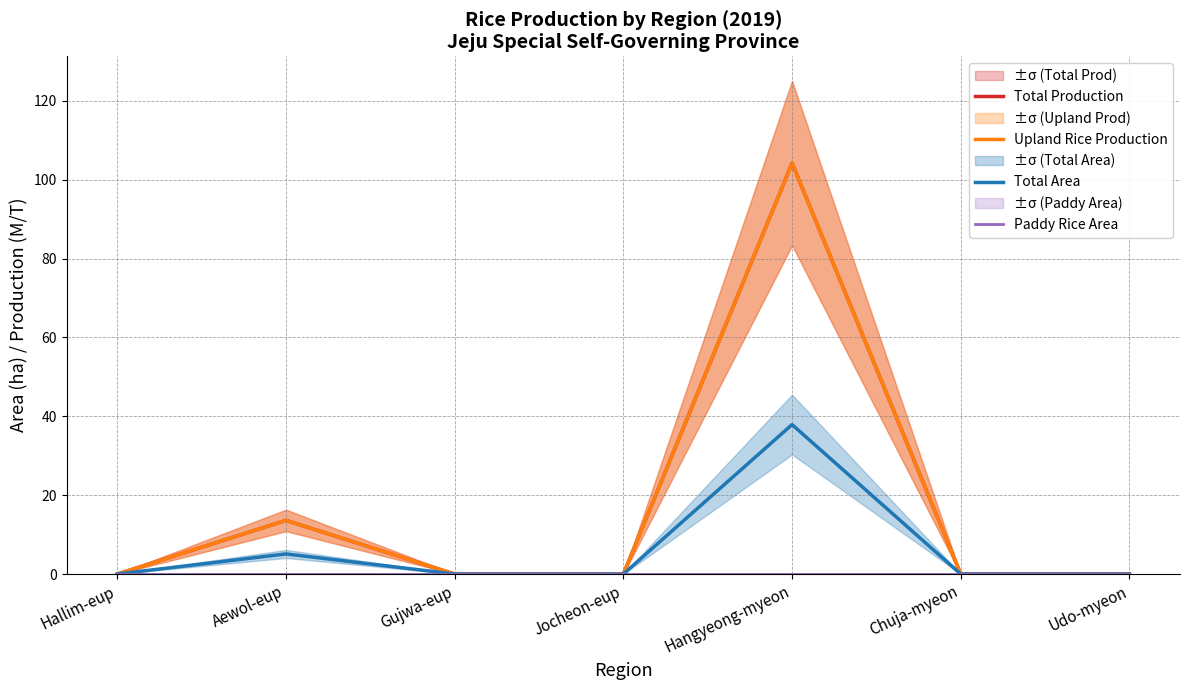

At Chuja-myeon, list the series in order from smallest to largest.

Total Production, Upland Rice Production, Total Area, Paddy Rice Area